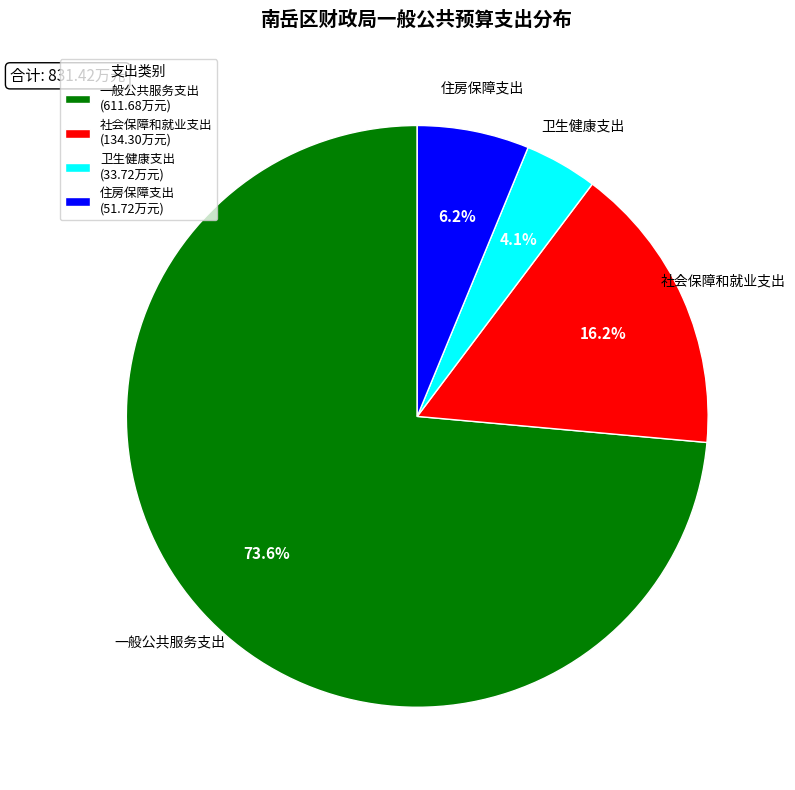

What portion of the pie excludes 住房保障支出?

93.8%